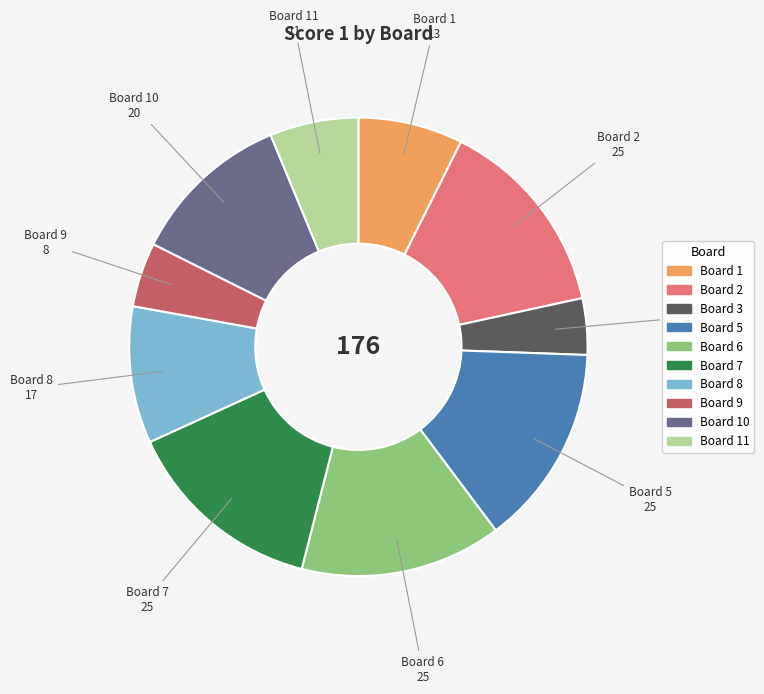

How many slices are in this pie chart?

10